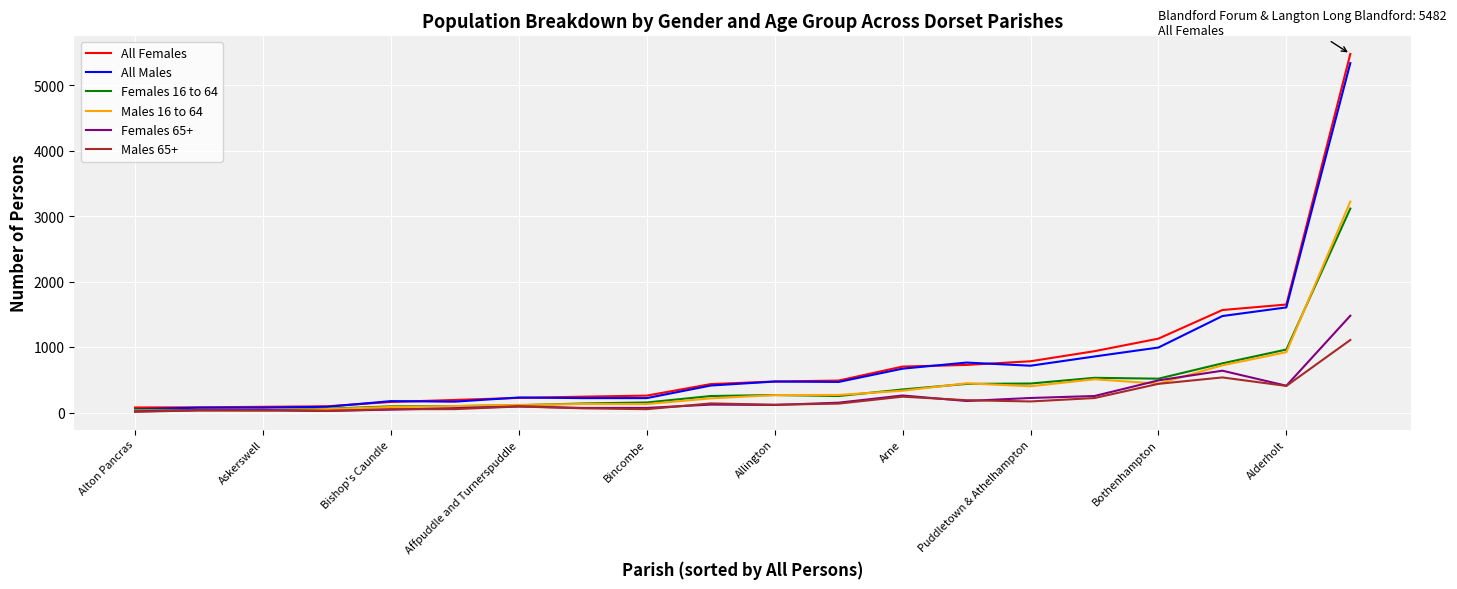

What is the highest value of the All Males series?

5342